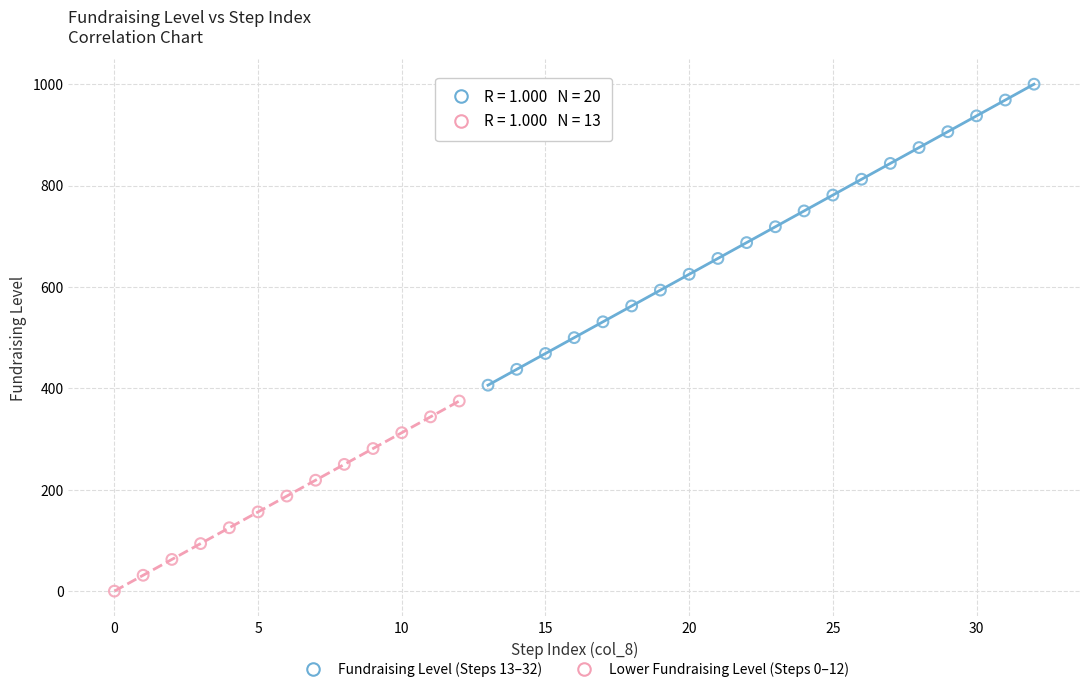

Which series has the widest spread of Y values?

Fundraising Level (Steps 13–32)